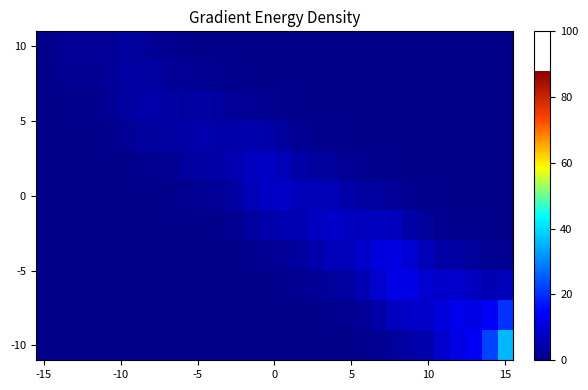

Which category has the highest value across all series?

15